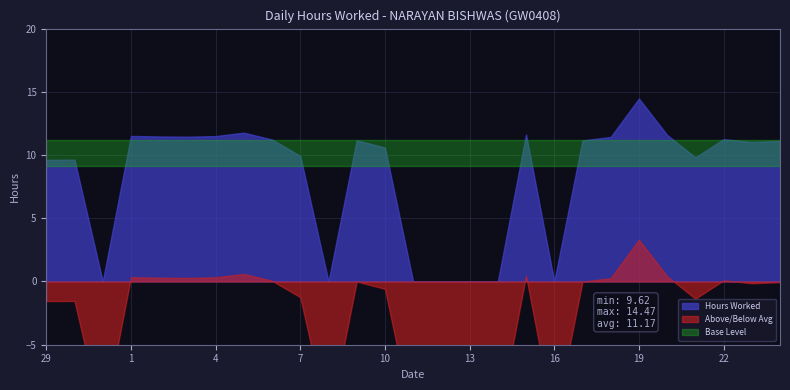

What value does the data have at 6?

11.2